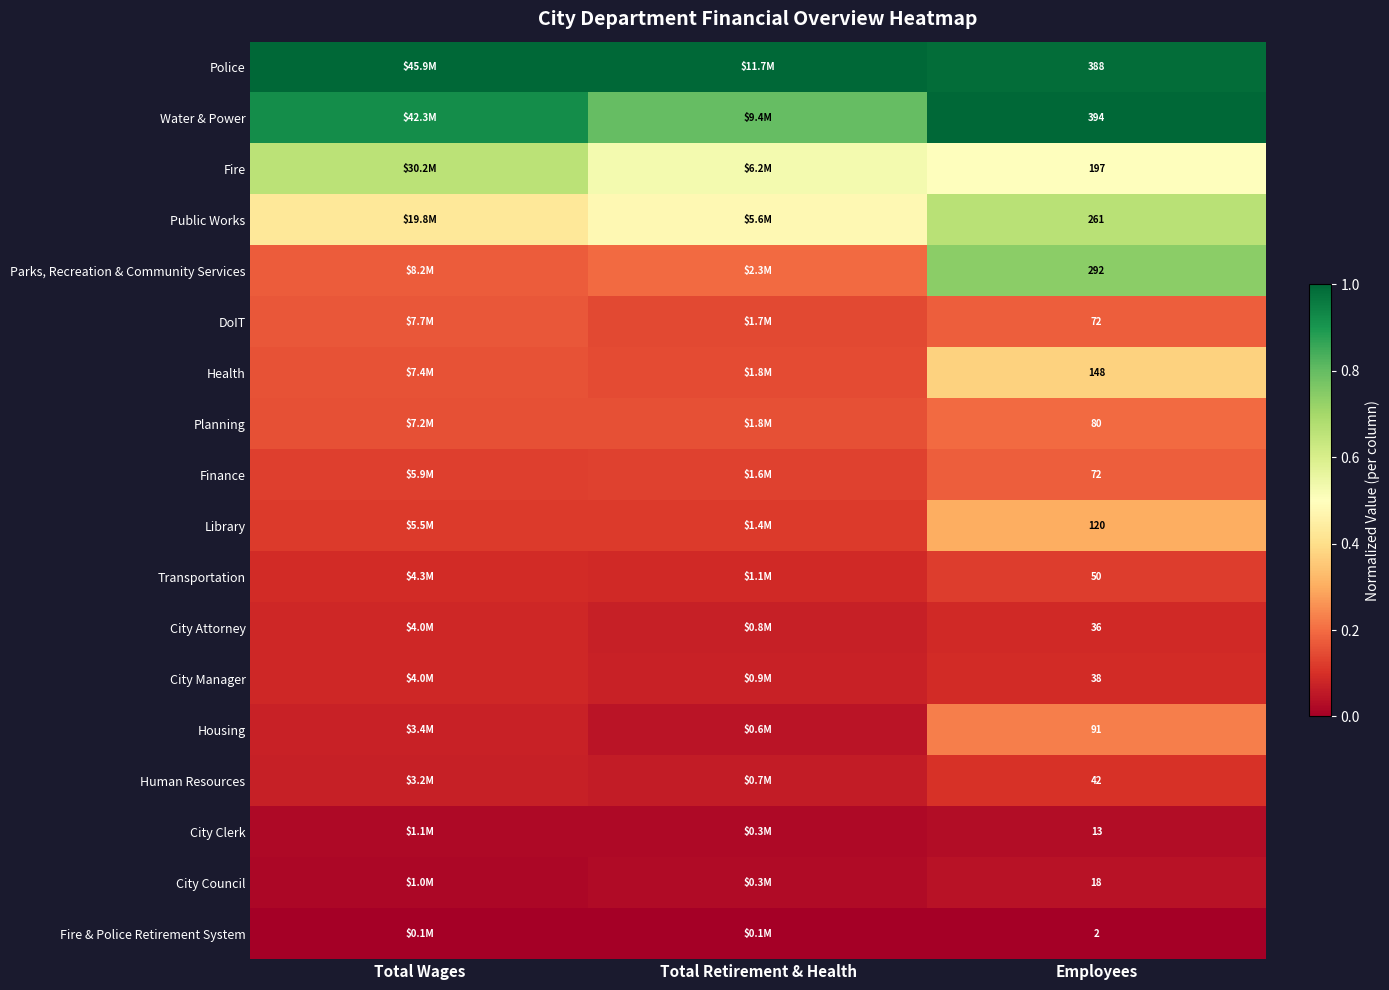

Which has a higher value, Total Retirement & Health or Total Wages?

Total Wages